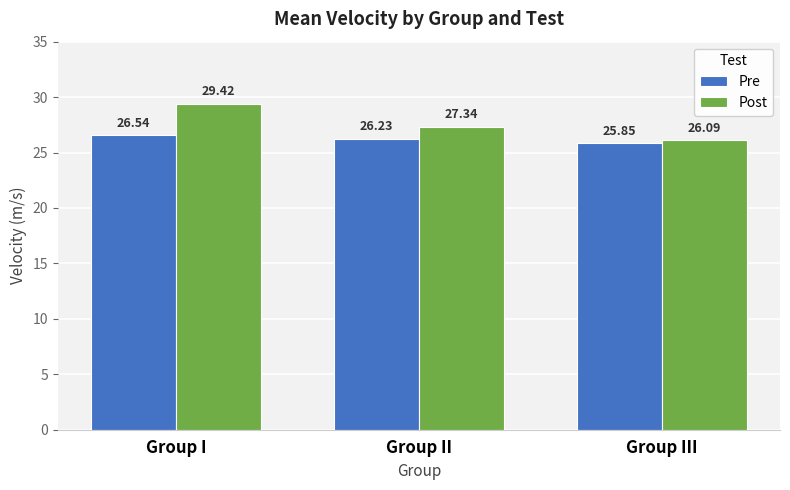

Reading left to right, what are all the values shown in this chart?

Pre: 26.5	26.2	25.9
Post: 29.4	27.3	26.1